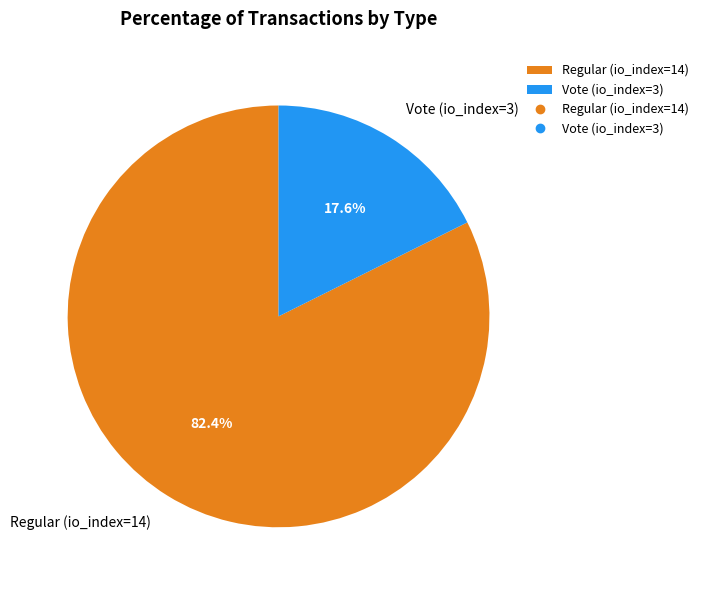

What portion of the pie excludes Regular (io_index=14)?

17.6%